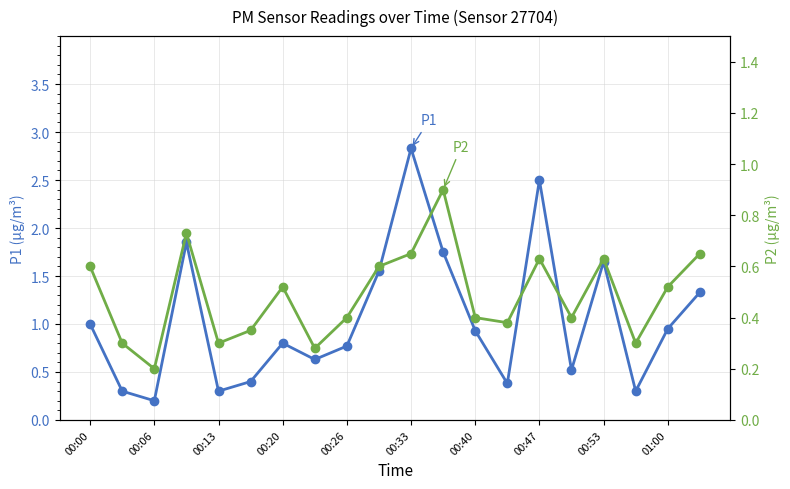

What is the difference between the maximum and minimum values in the P1 series?

2.6